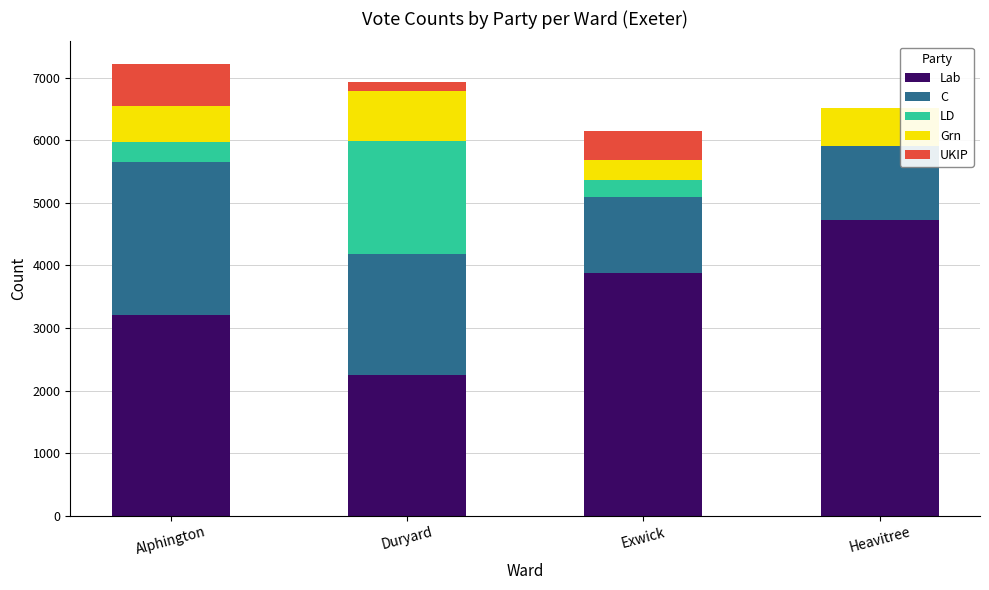

What is the difference between the Lab values at Alphington and Exwick?

681